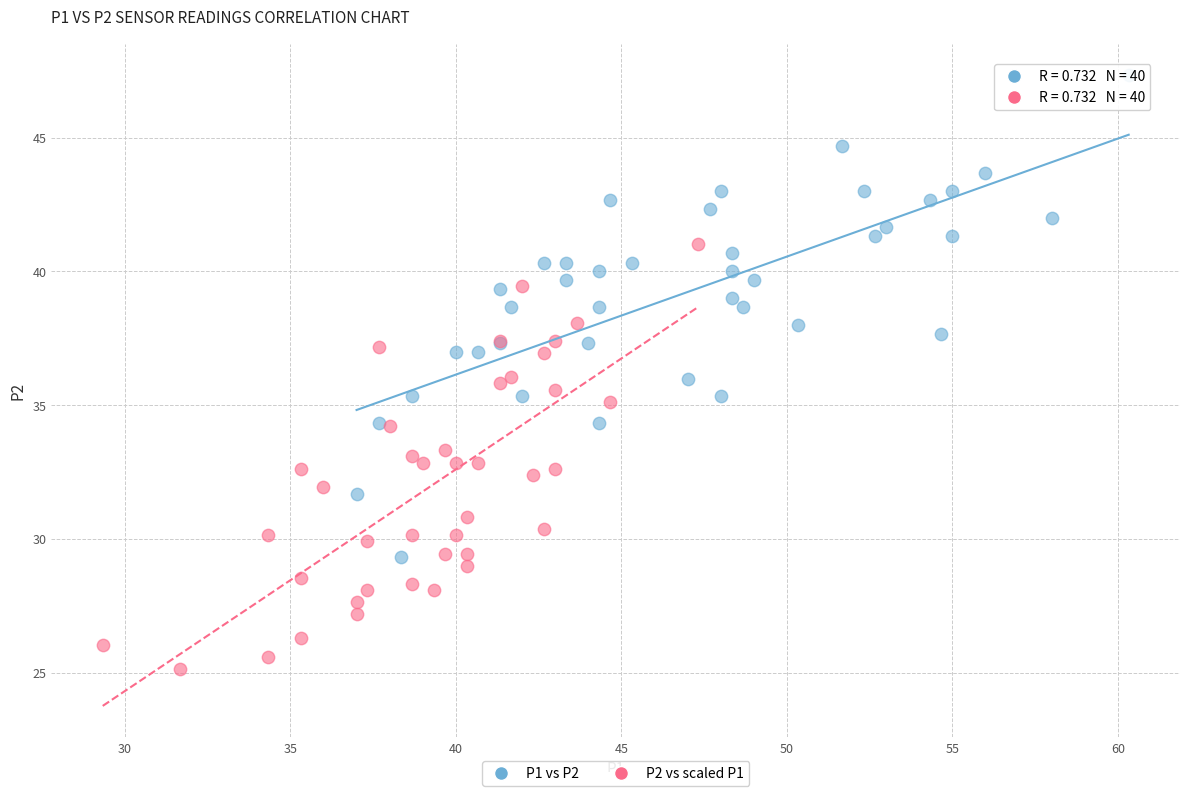

Which series has the widest spread of Y values?

P1 vs P2